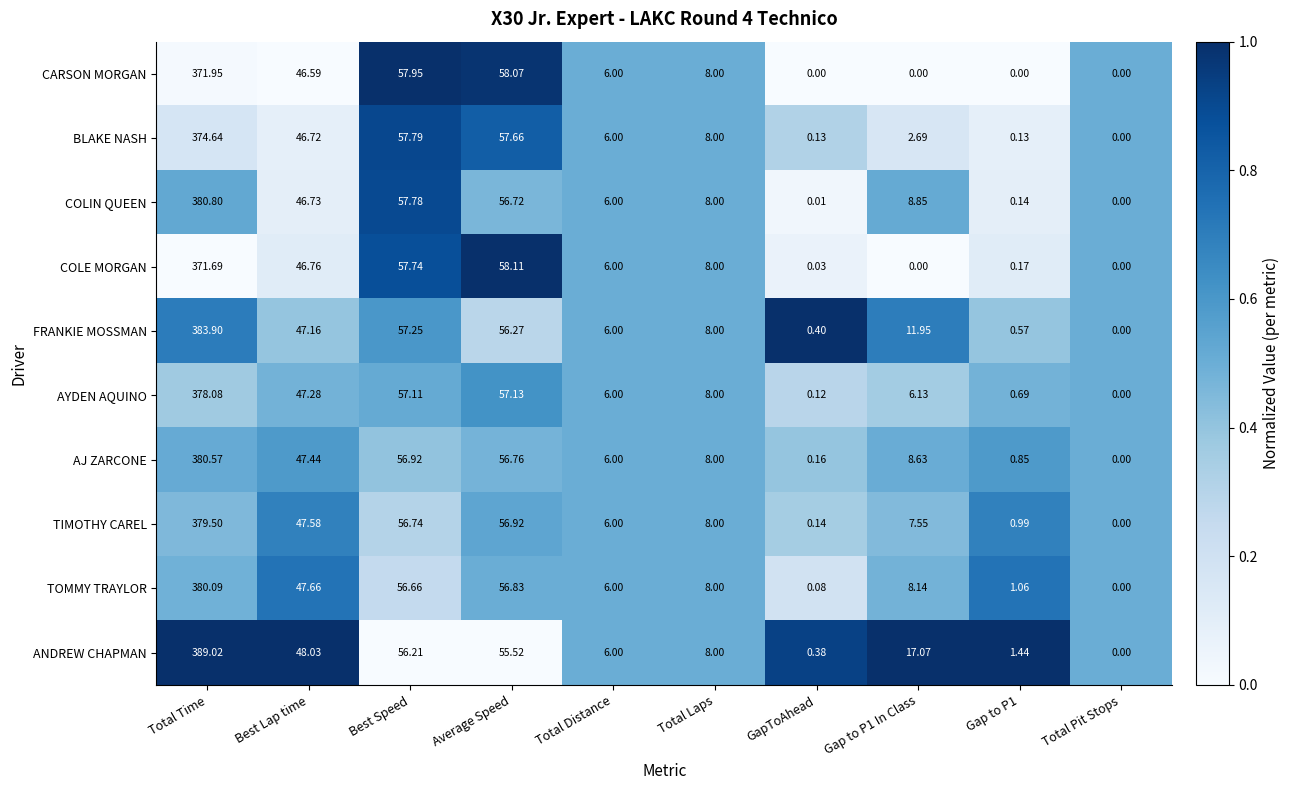

List the series in order of their peak value, lowest first.

COLE MORGAN, CARSON MORGAN, BLAKE NASH, AYDEN AQUINO, TIMOTHY CAREL, TOMMY TRAYLOR, AJ ZARCONE, COLIN QUEEN, FRANKIE MOSSMAN, ANDREW CHAPMAN